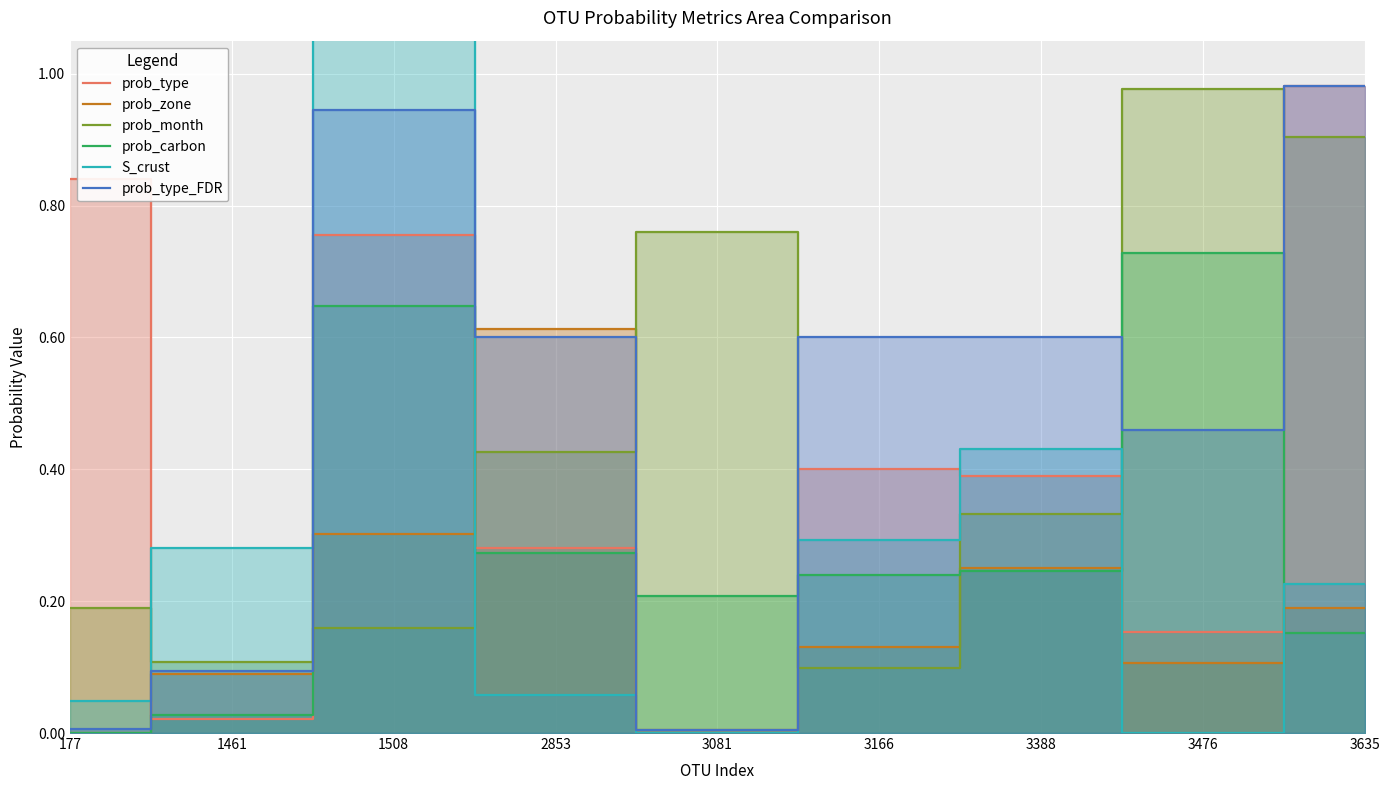

Which series ends up on top after the final intersection of prob_zone and prob_type_FDR?

prob_type_FDR